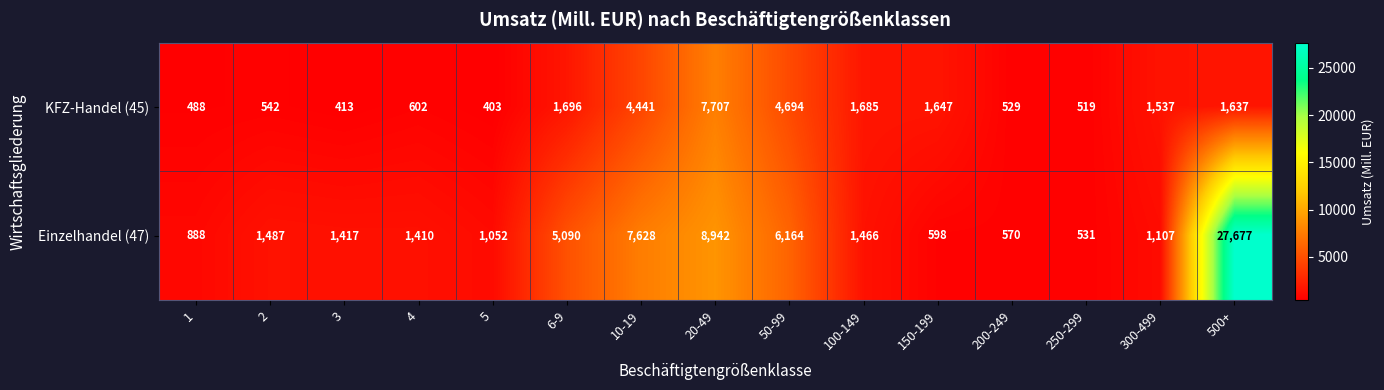

Reading right to left, transcribe all the data shown in this chart.

KFZ-Handel (45): 500+=1637	300-499=1537	250-299=519	200-249=529	150-199=1647	100-149=1685	50-99=4694	20-49=7707	10-19=4441	6-9=1696	5=403	4=602	3=413	2=542	1=488
Einzelhandel (47): 500+=27677	300-499=1107	250-299=531	200-249=570	150-199=598	100-149=1466	50-99=6164	20-49=8942	10-19=7628	6-9=5090	5=1052	4=1410	3=1417	2=1487	1=888